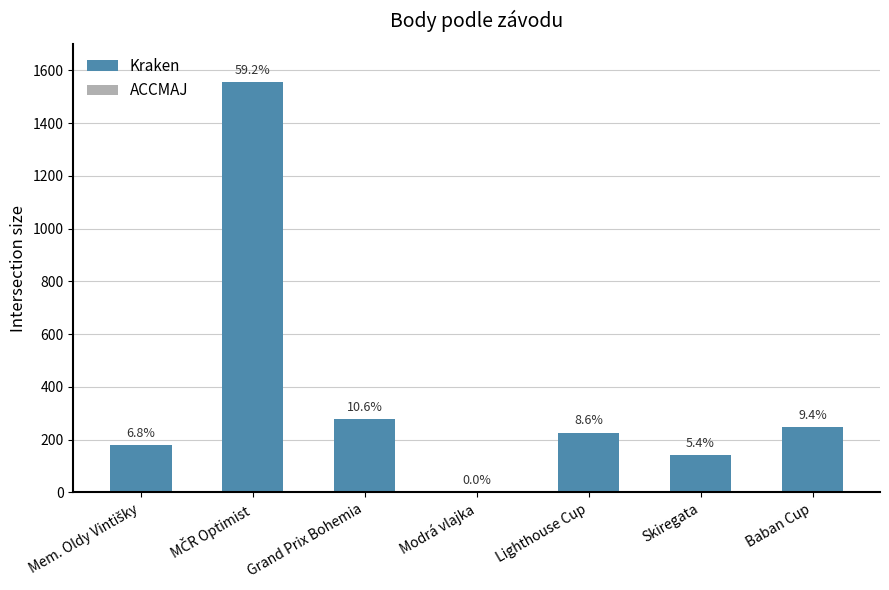

List the labels in order of value, largest first.

MČR Optimist, Grand Prix Bohemia, Baban Cup, Lighthouse Cup, Mem. Oldy Vintišky, Skiregata, Modrá vlajka